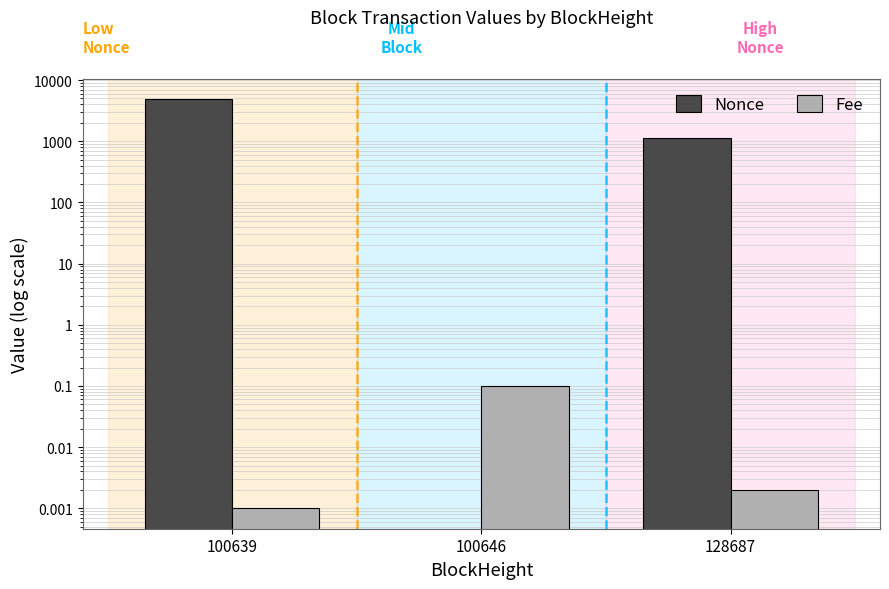

At which category is the sum across all series the highest?

100639